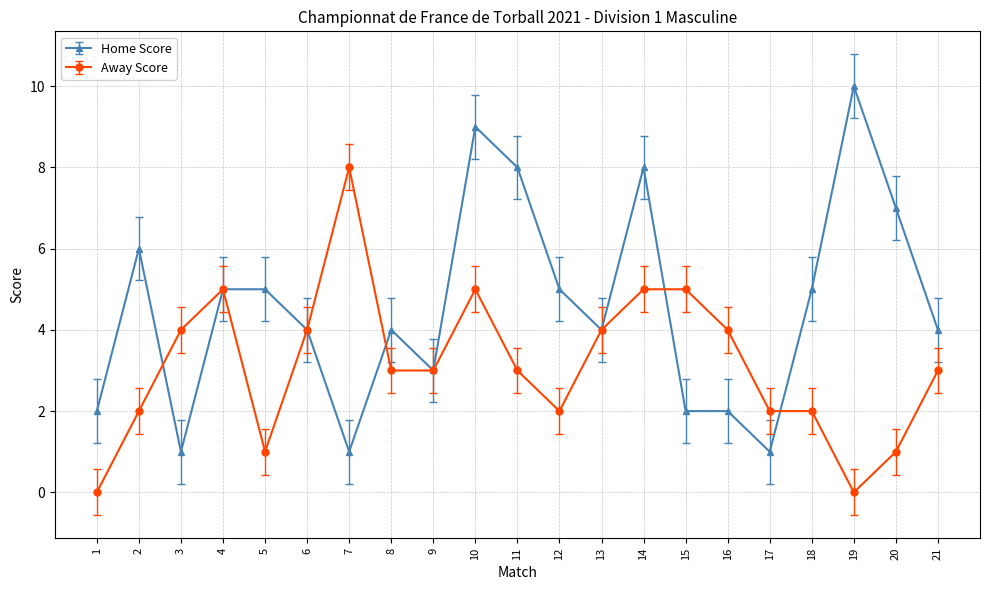

Does the chart display data point markers on the line(s)?

Yes